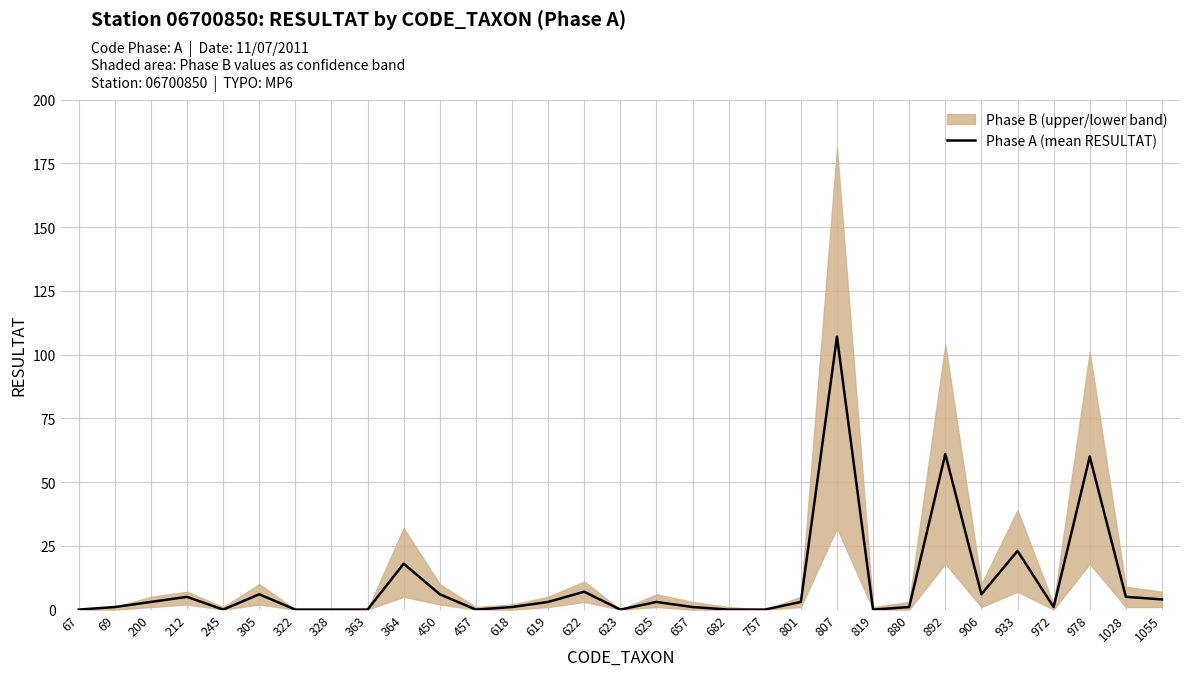

What is the difference between the values at 623 and 212?

5